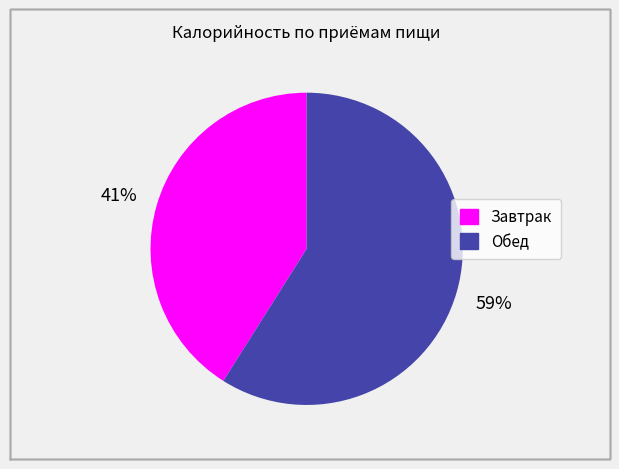

Rank the categories by value from lowest to highest.

Завтрак, Обед